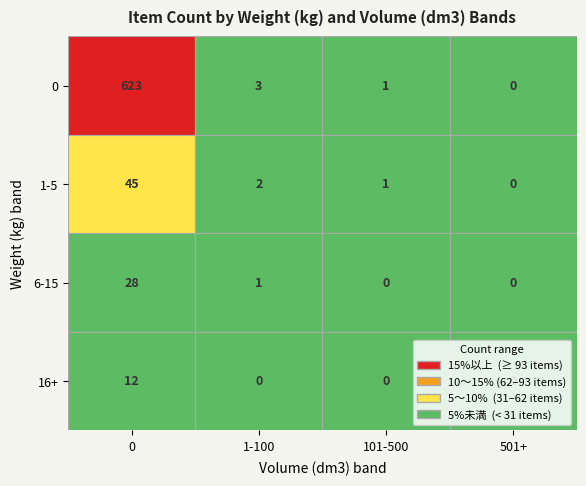

What is the greatest value displayed?

623